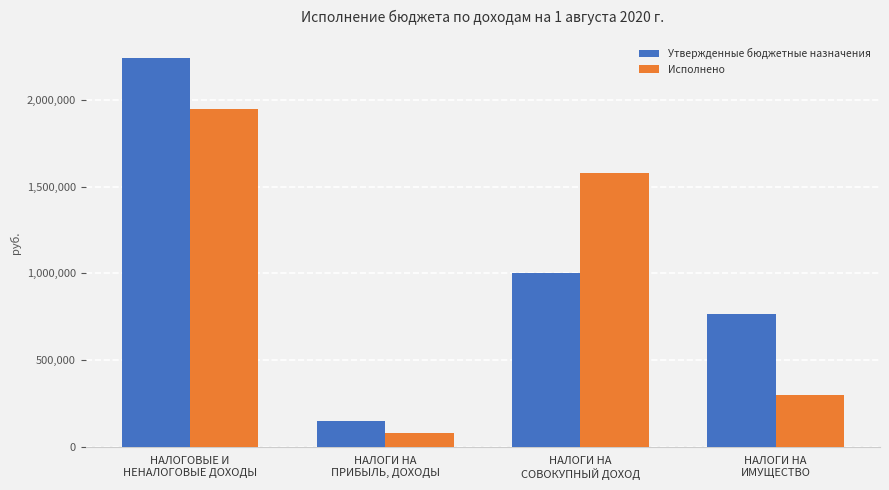

What is the total value across all series at НАЛОГИ НА
ИМУЩЕСТВО?

1061805.2